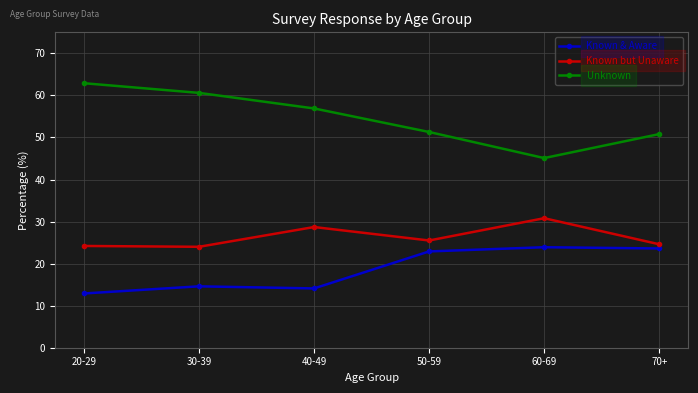

At which label does Known & Aware first exceed 22?

50-59